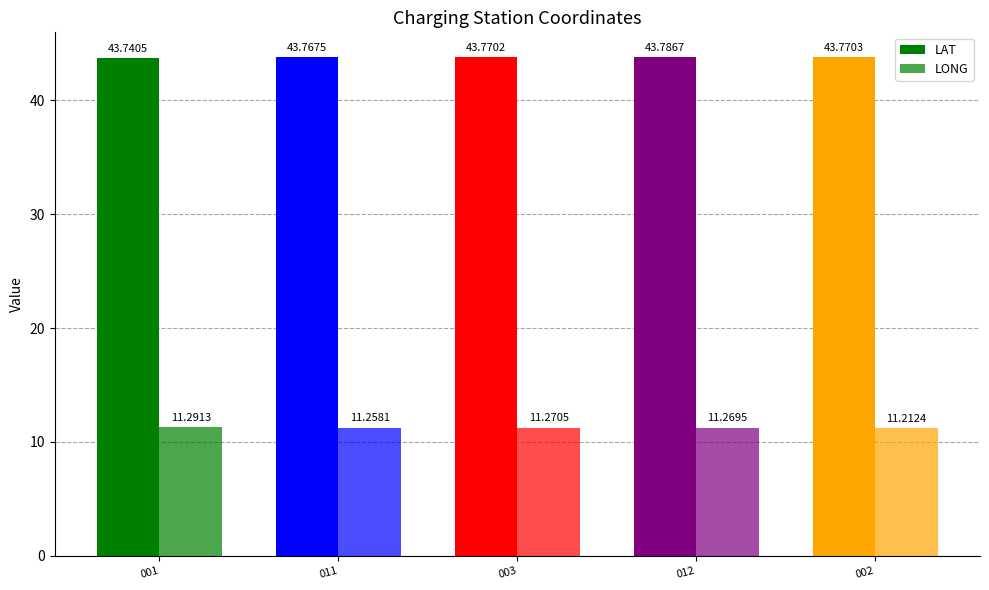

Which series has the widest spread of values?

LONG